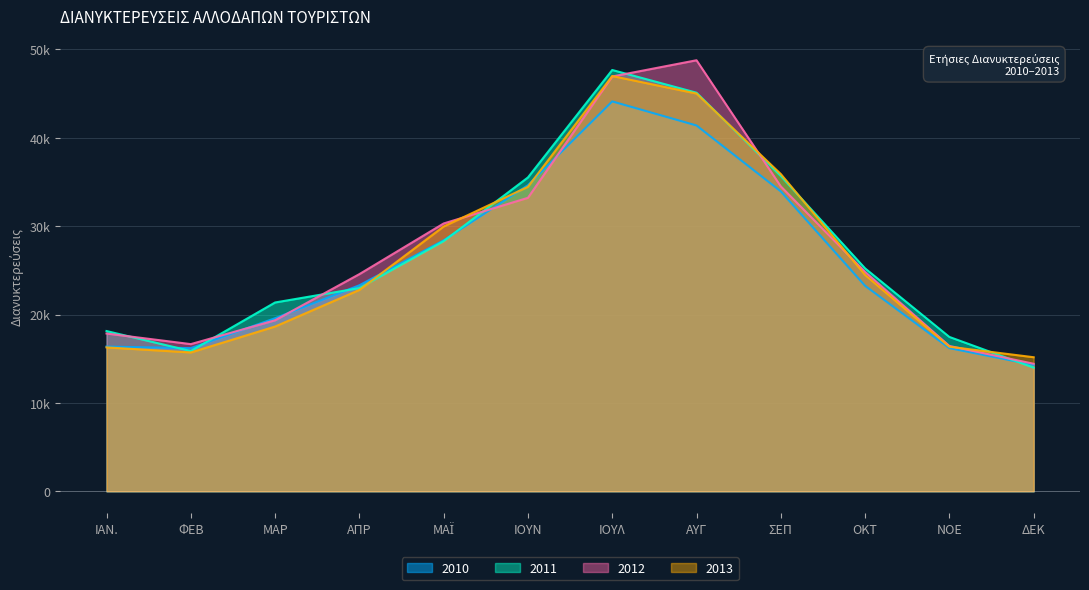

How many lines are shown in the chart?

4